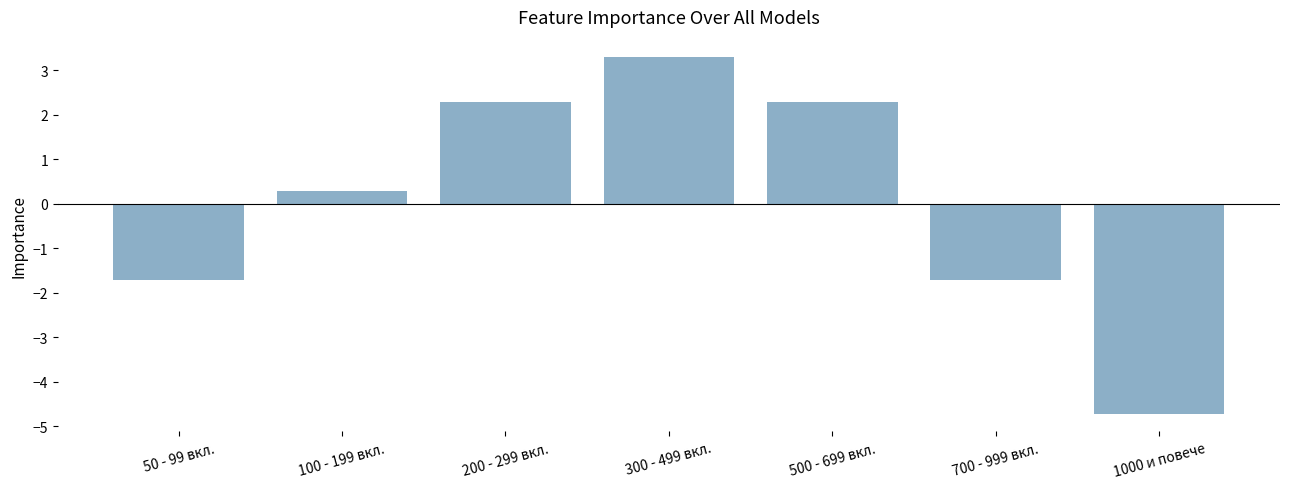

What is the difference between the second highest and second lowest values?

4.0